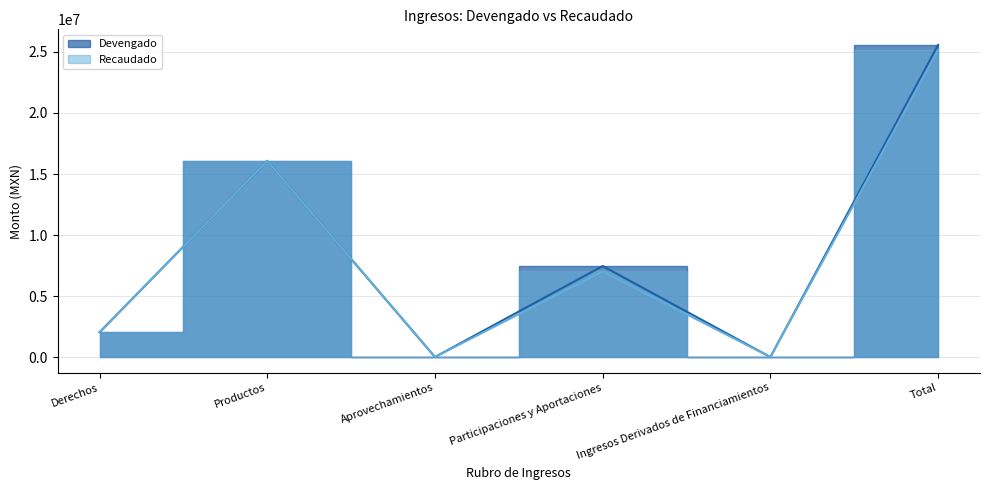

True or false: Devengado and Recaudado cross at least once.

False